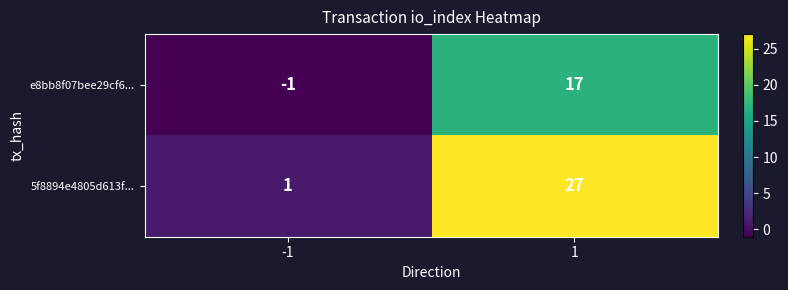

Which series has the largest range (max minus min)?

5f8894e4805d613f...